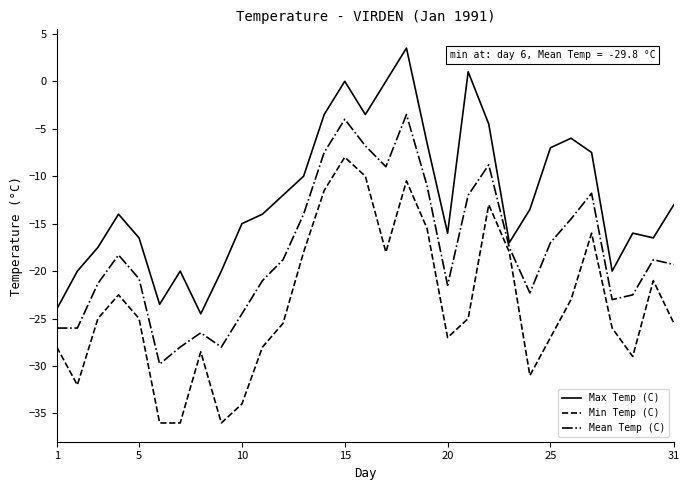

List the series in order of their peak value, highest first.

Max Temp (C), Mean Temp (C), Min Temp (C)